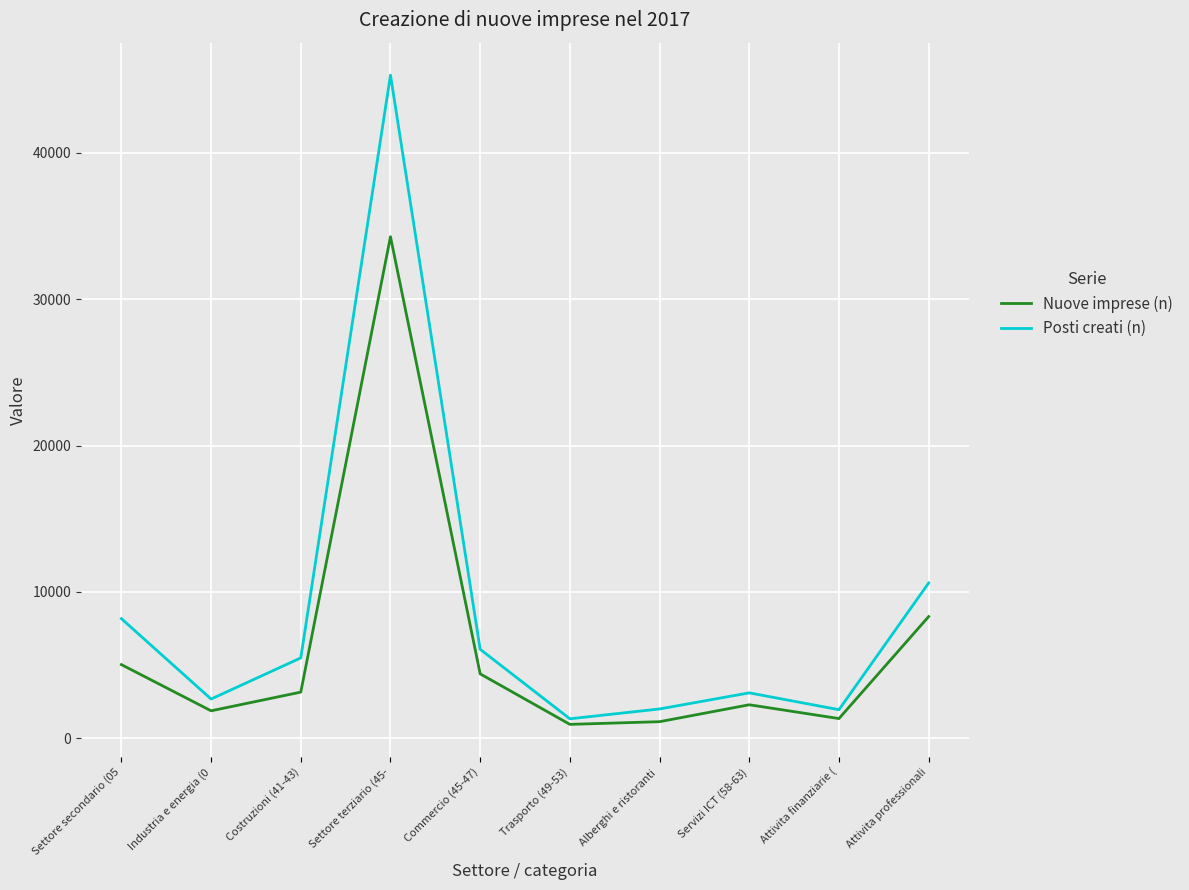

True or false: Posti creati (n) has more than 1 points higher than both neighbors.

True